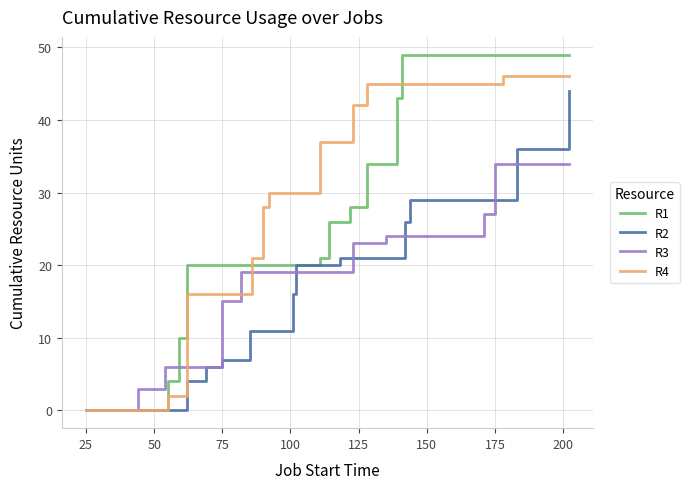

True or false: R1 has more than 2 interior local peaks.

False